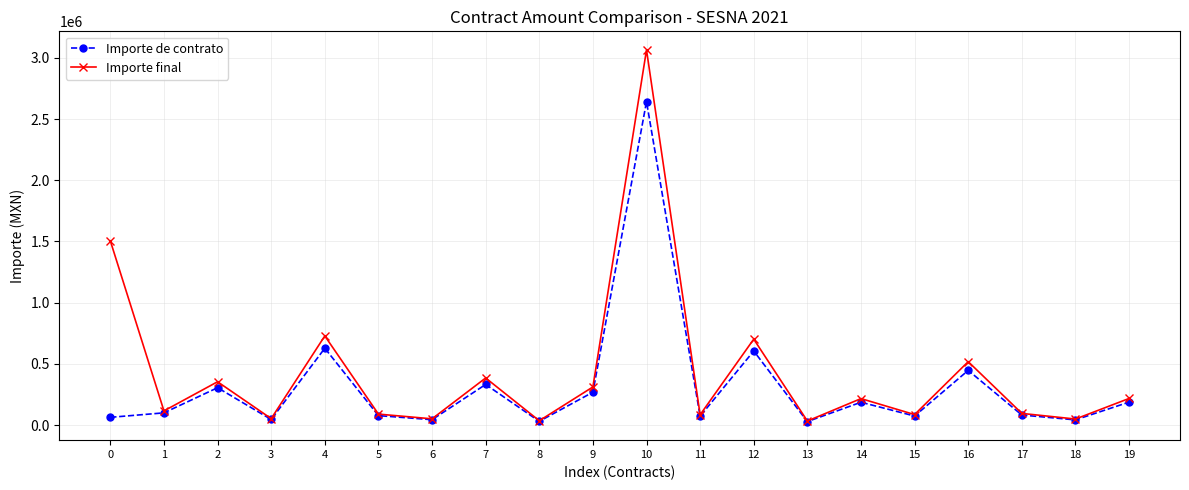

Which series has the largest range (max minus min)?

Importe final